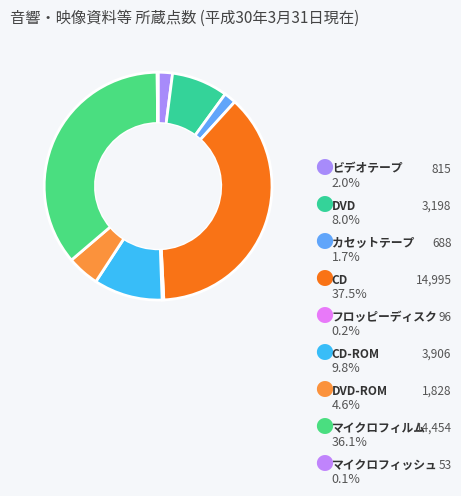

Approximately how many times larger is the value at DVD-ROM compared to マイクロフィッシュ?

34.5